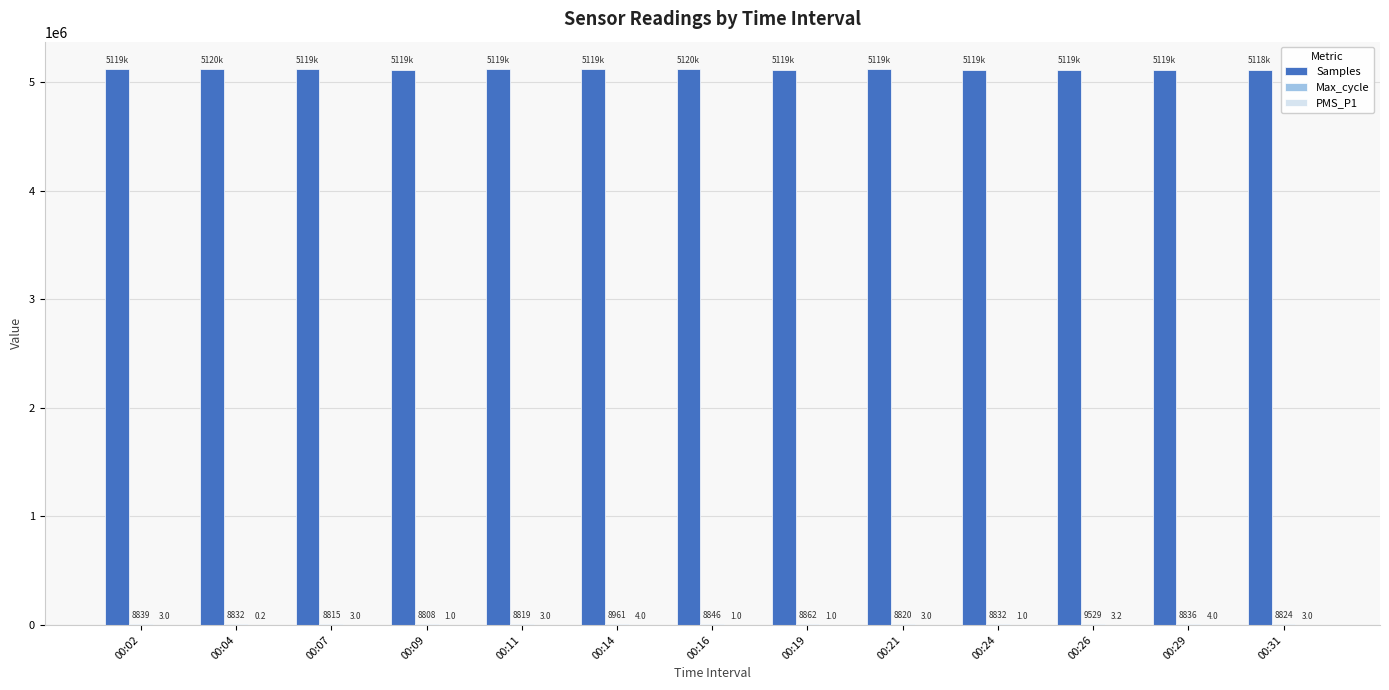

Is it true that Samples equals 5119354.0 at 00:29?

True